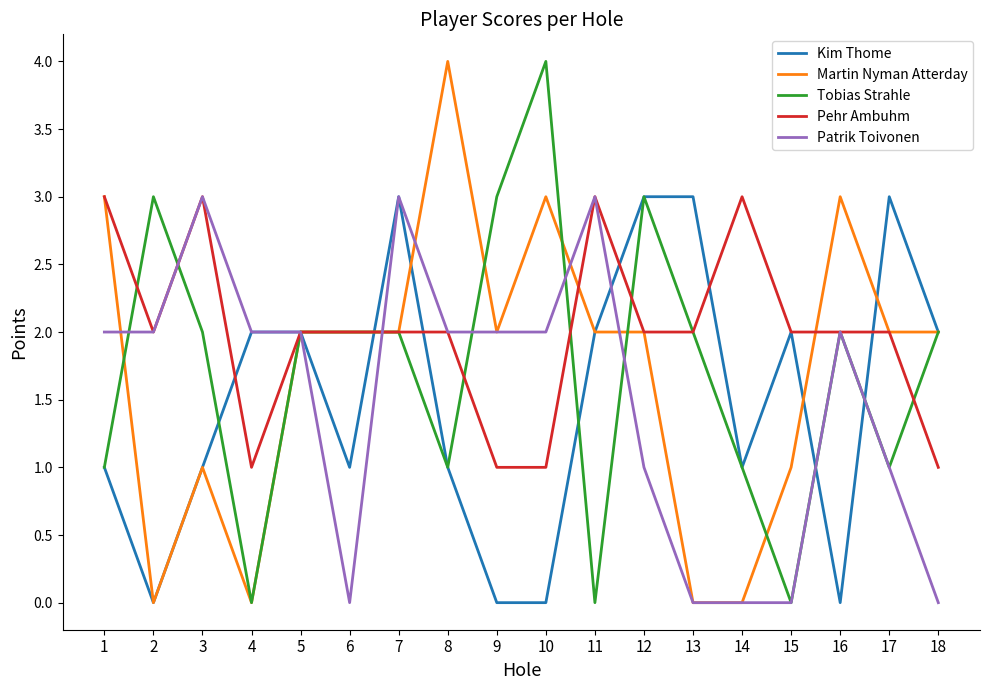

What is the difference between the highest and lowest values at 14?

3